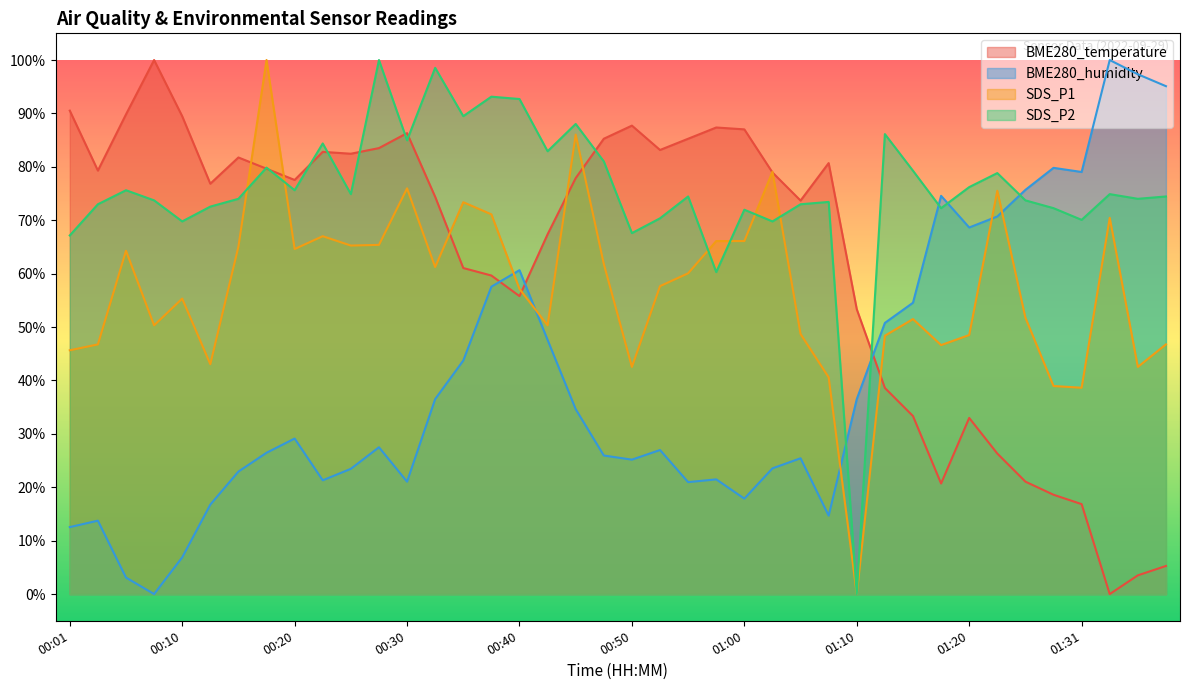

Between which two adjacent categories do SDS_P2 and BME280_humidity first intersect?

01:08 and 01:10